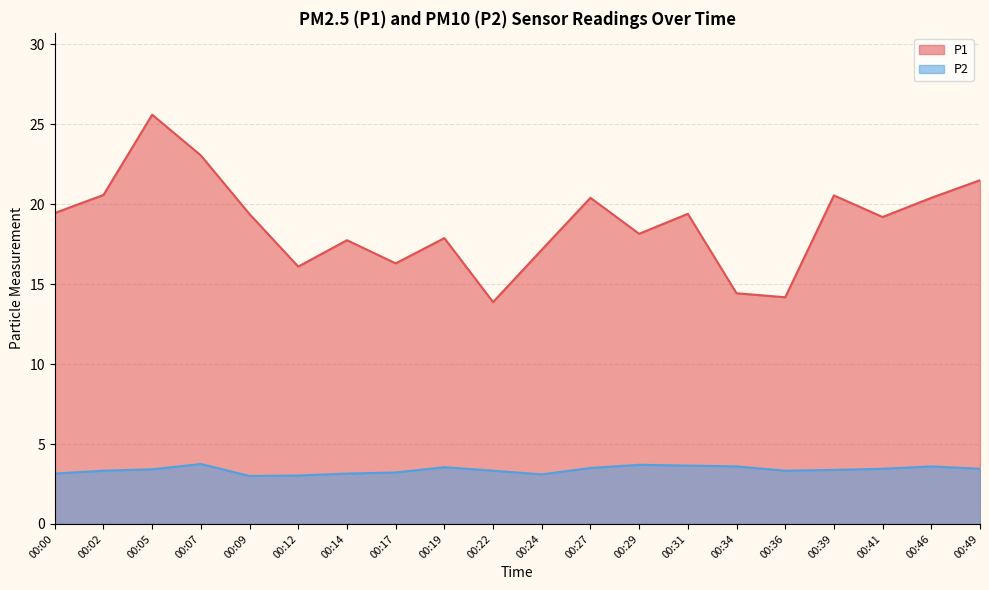

What is the value of the P2 point at the 18th from the left?

3.5